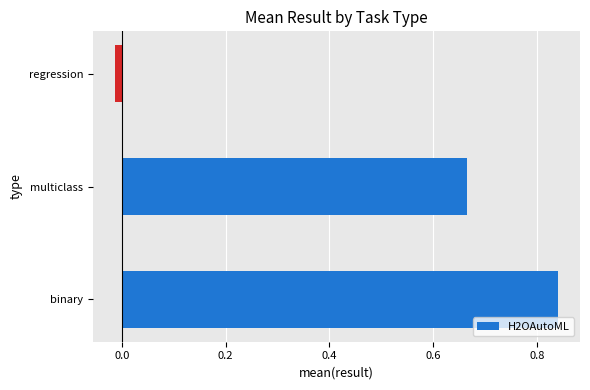

Which label corresponds to the largest value in the chart?

binary